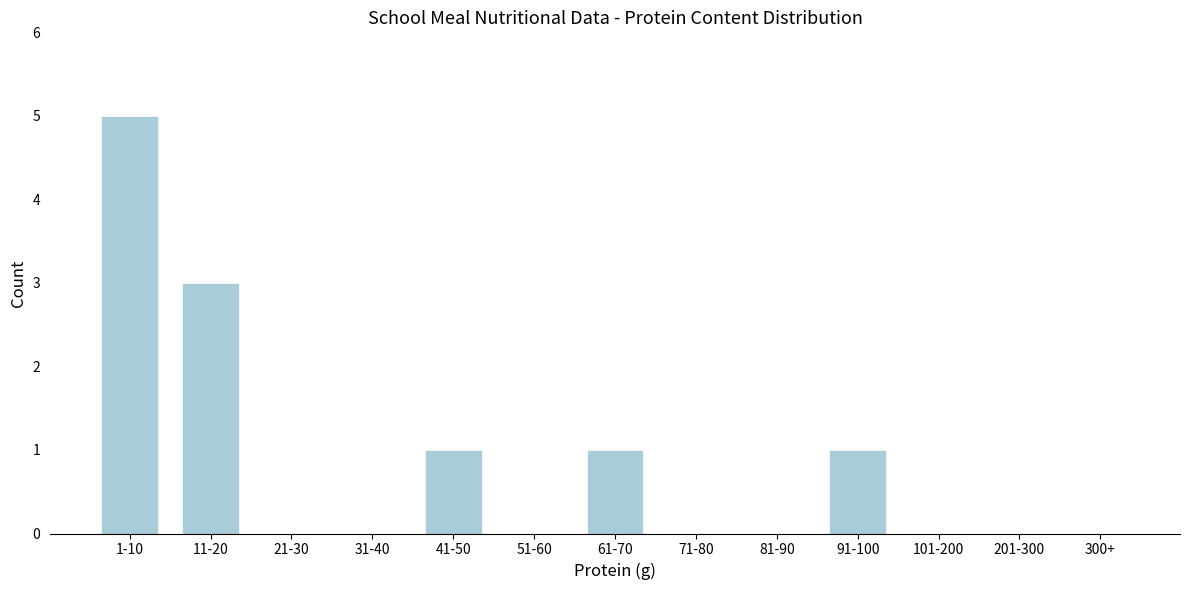

Reading left to right, transcribe all the data shown in this chart.

1-10=5	11-20=3	21-30=0	31-40=0	41-50=1	51-60=0	61-70=1	71-80=0	81-90=0	91-100=1	101-200=0	201-300=0	300+=0